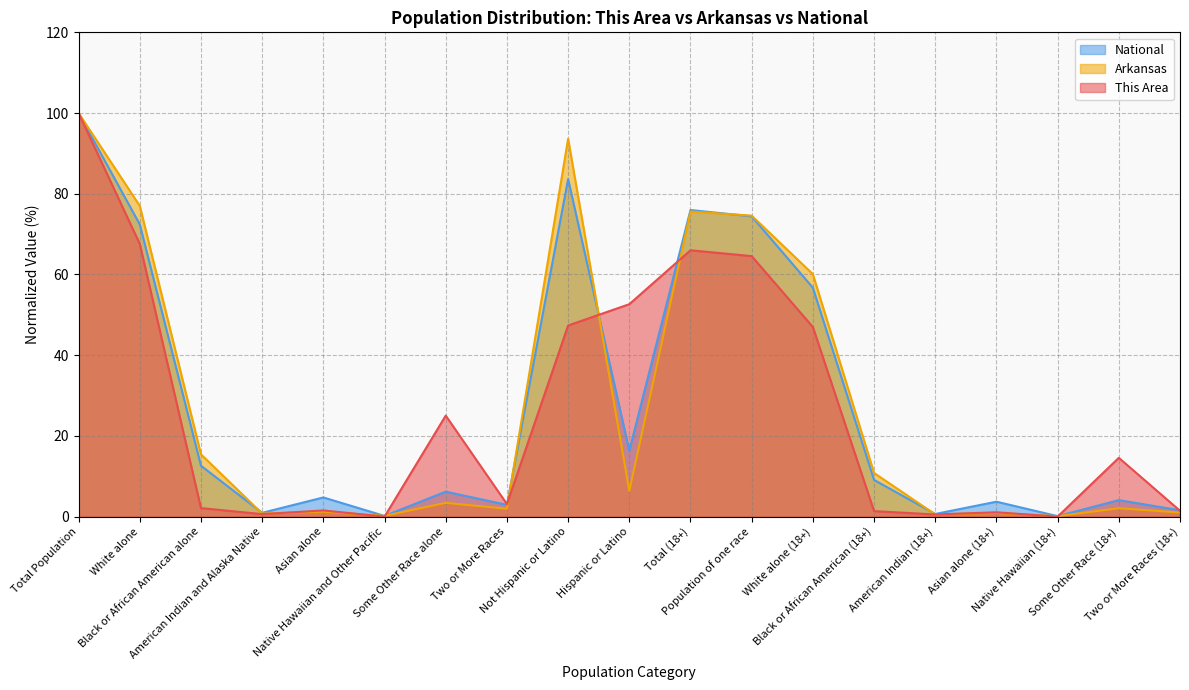

Read the This Area value at Total Population.

100.0